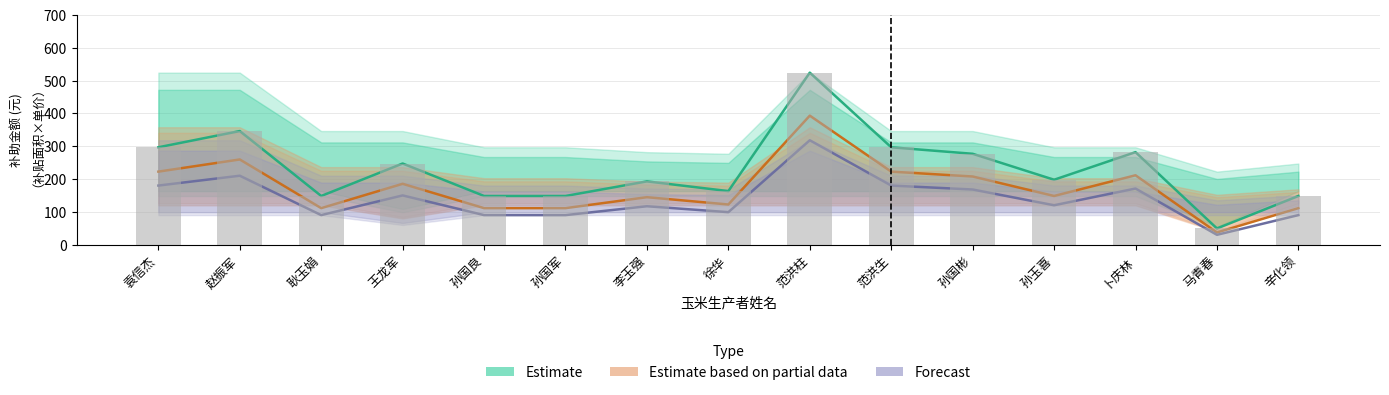

Which category has the highest value across all series?

范洪柱